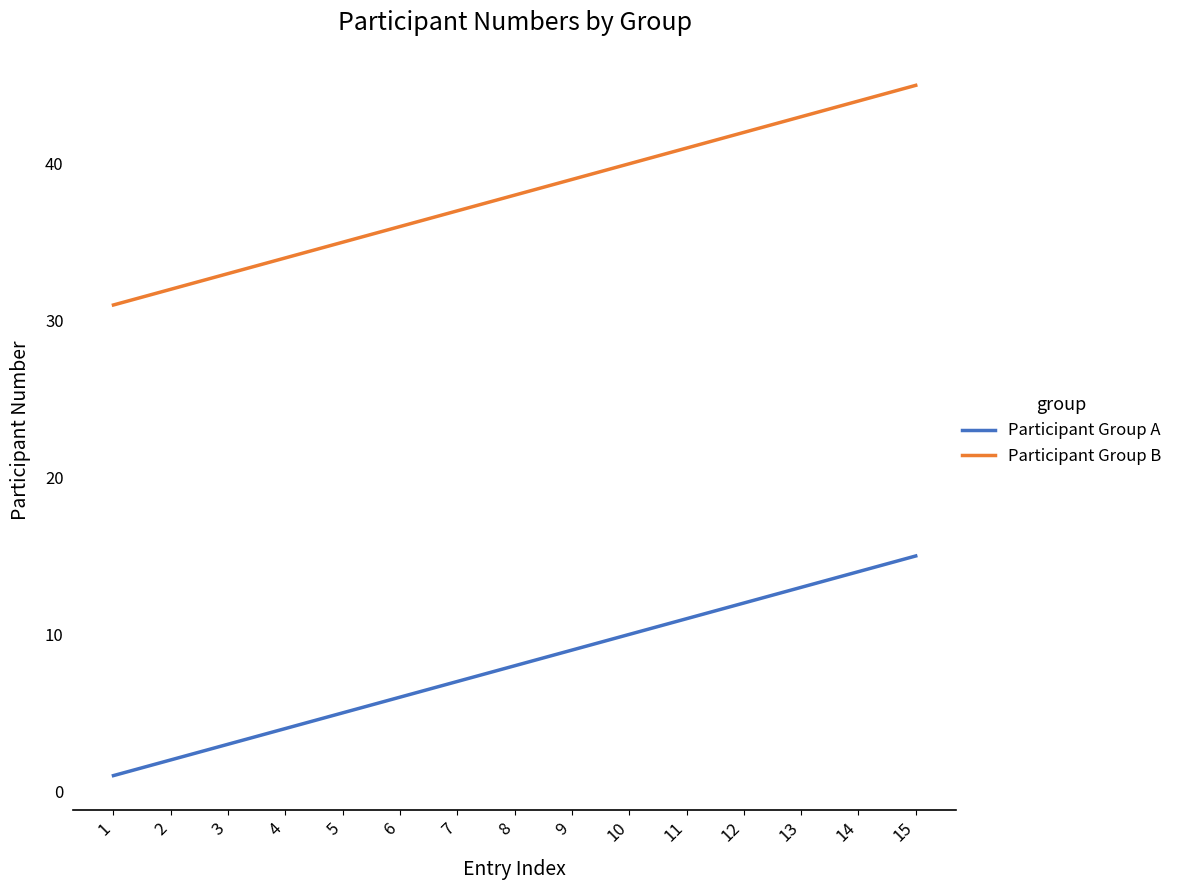

List the series in order of their overall mean, highest first.

Participant Group B, Participant Group A